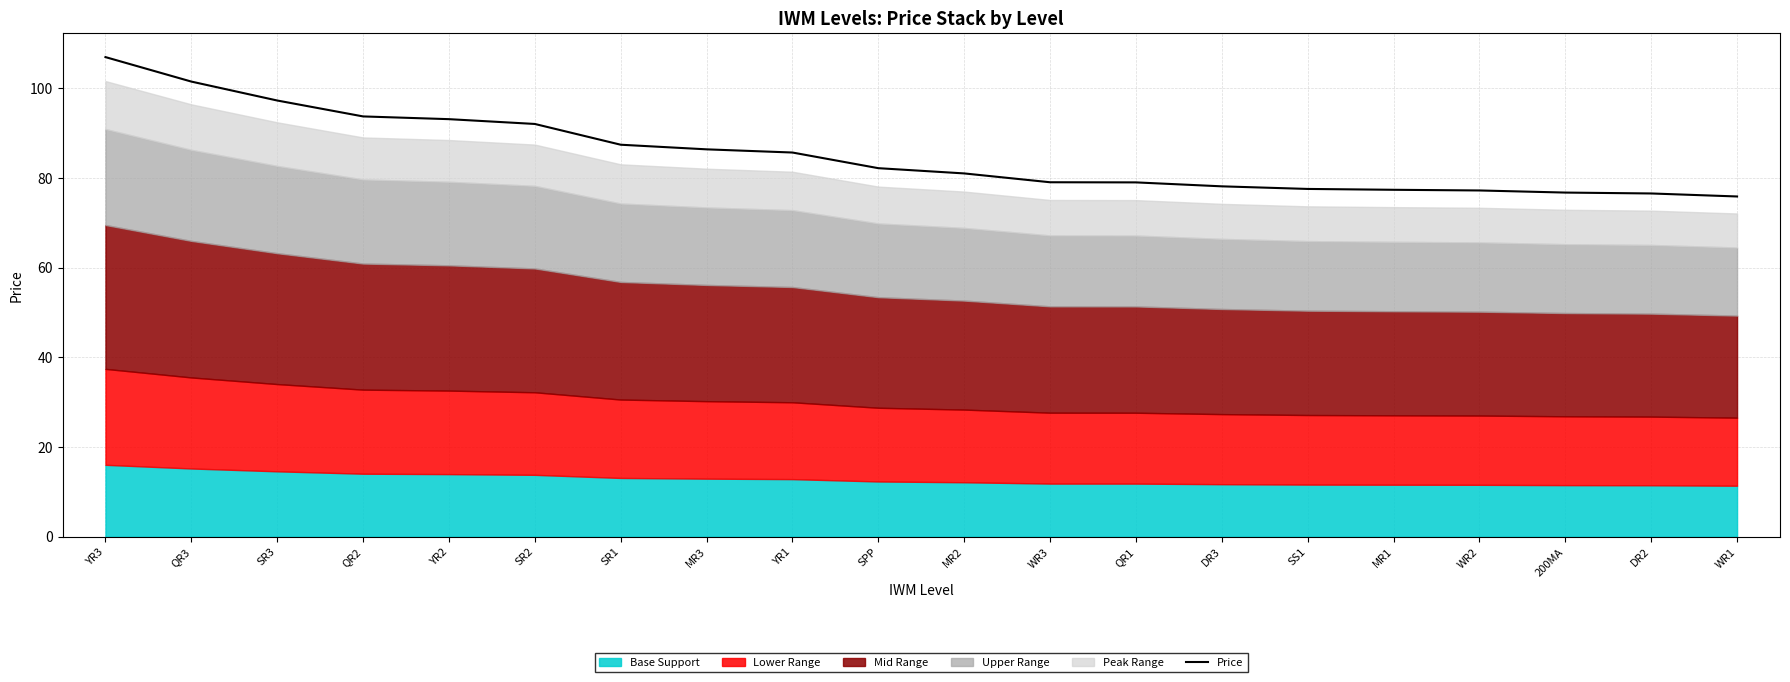

What is the ratio of the value at MR1 to the value at QR3?

0.8